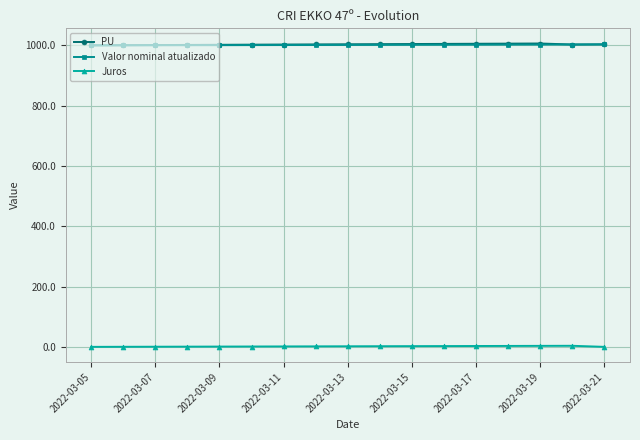

What is the value of the PU point at the 6th from the left?

1002.6